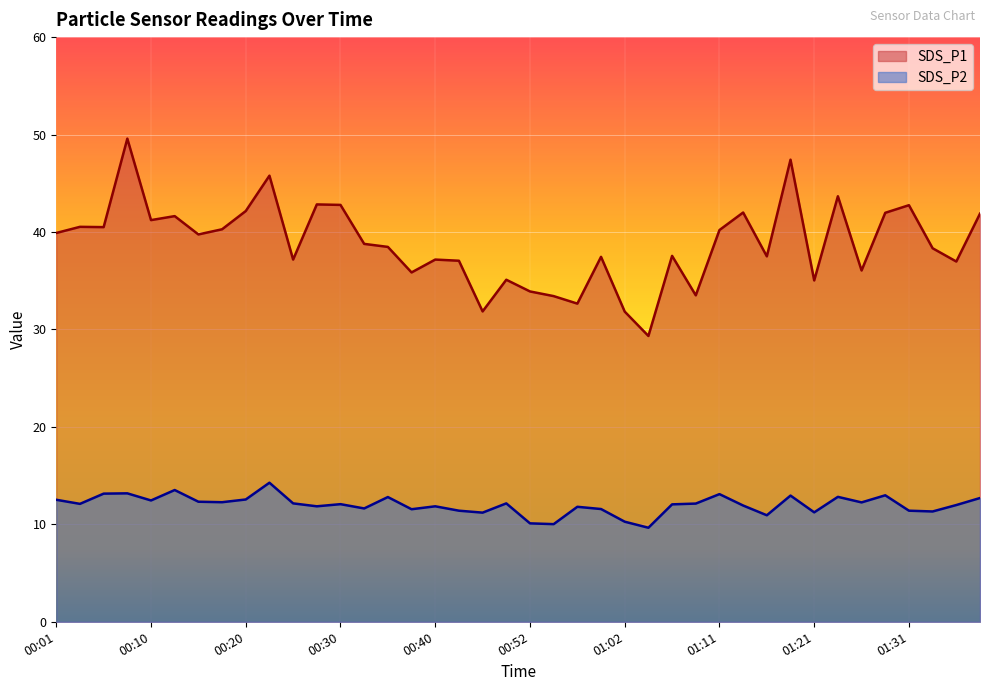

Read the SDS_P1 value at 00:47.

31.9